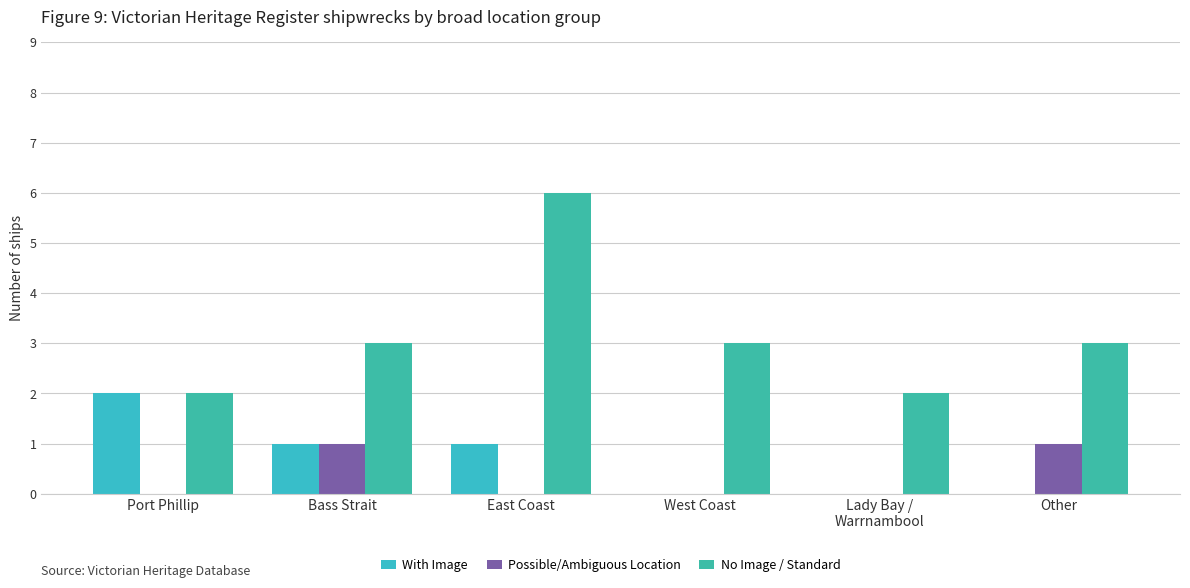

What is the label of the 3rd bar from the left?

East Coast